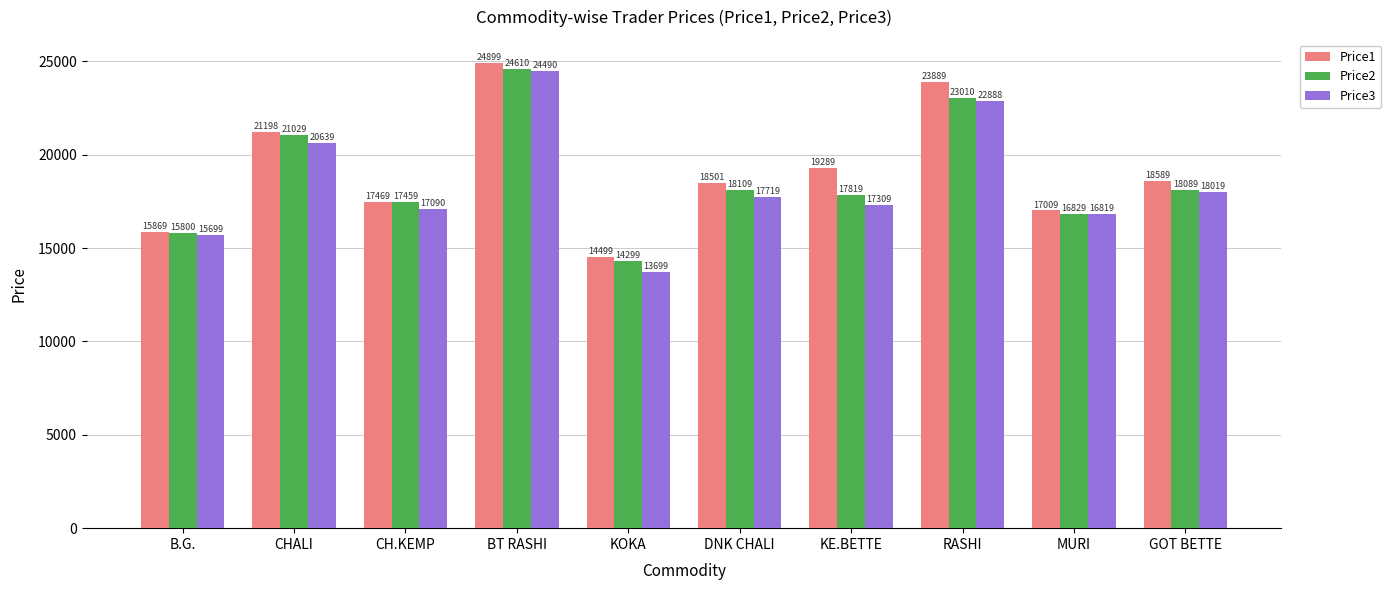

The Price1 series shows 27733 at MURI. True or false?

False